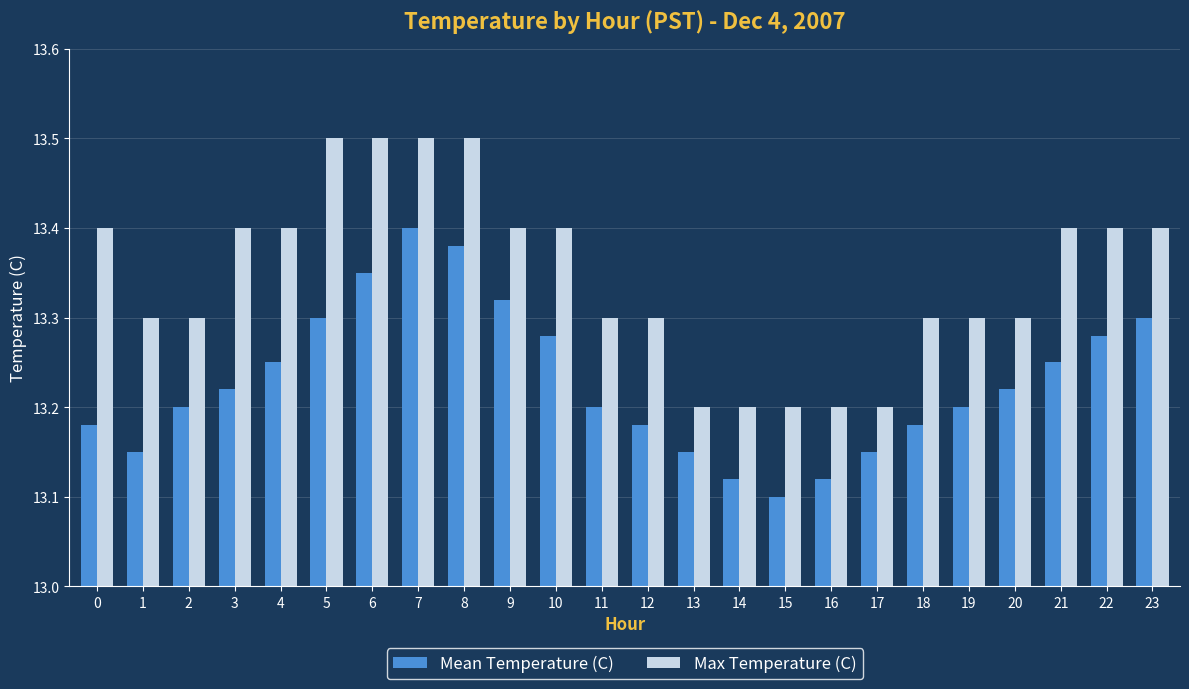

At which label does Mean Temperature (C) reach its minimum?

15